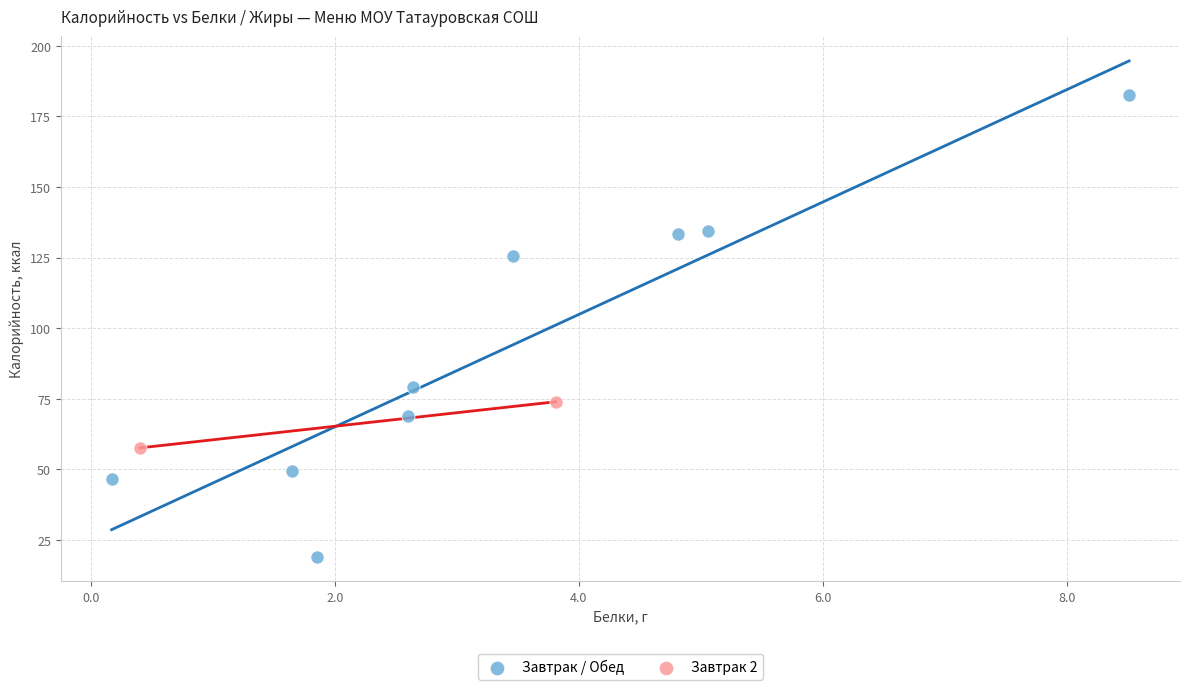

What are all the series names shown in the legend?

Завтрак / Обед, Завтрак 2